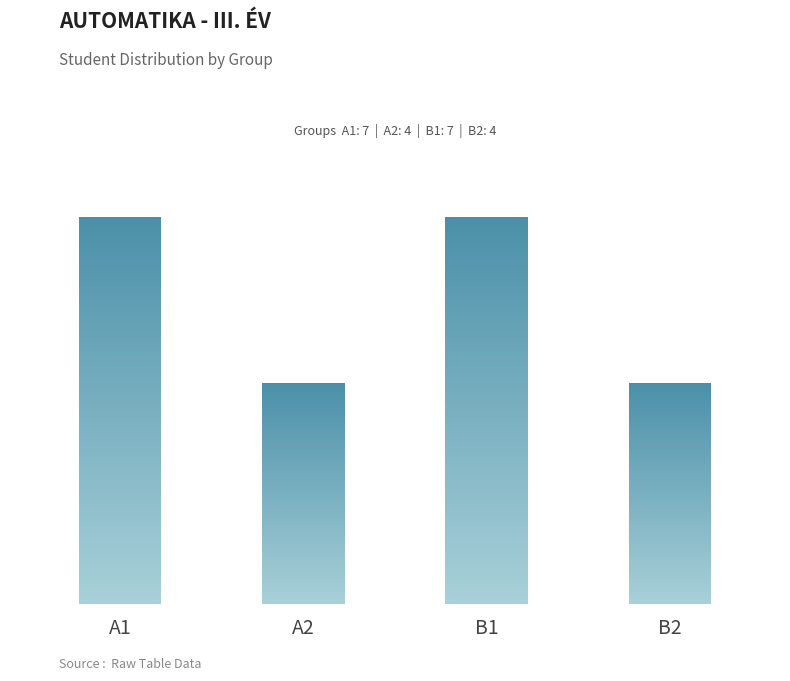

Reading left to right, what are all the values shown in this chart?

7	4	7	4